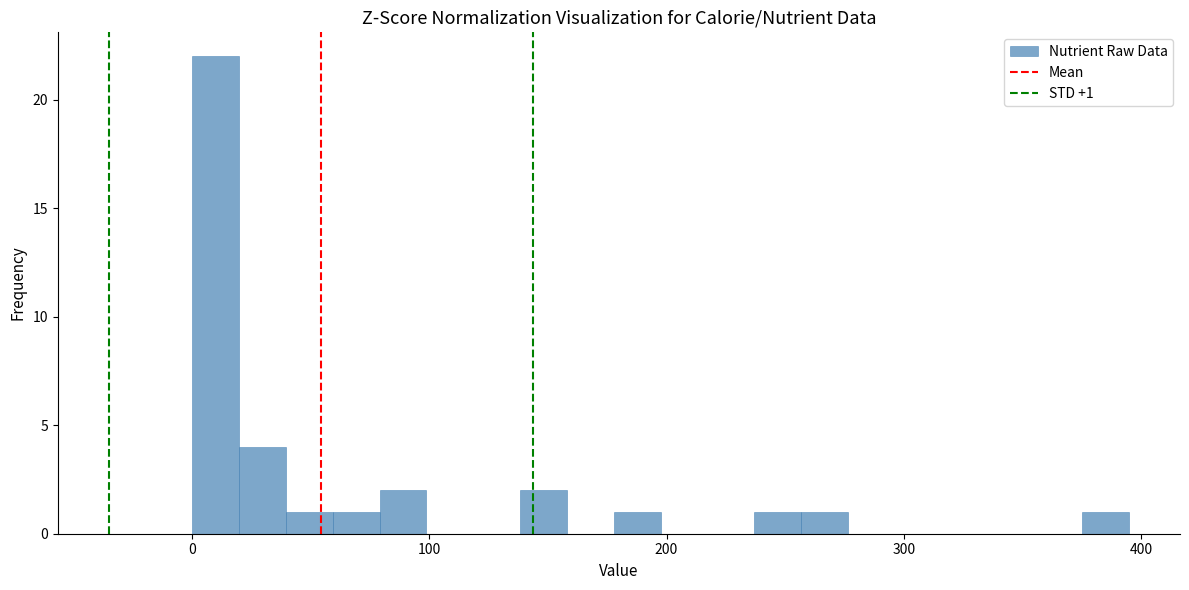

Around what value on the x-axis is the tallest bar? Give the approximate position of its centre, as read against the axis.

10